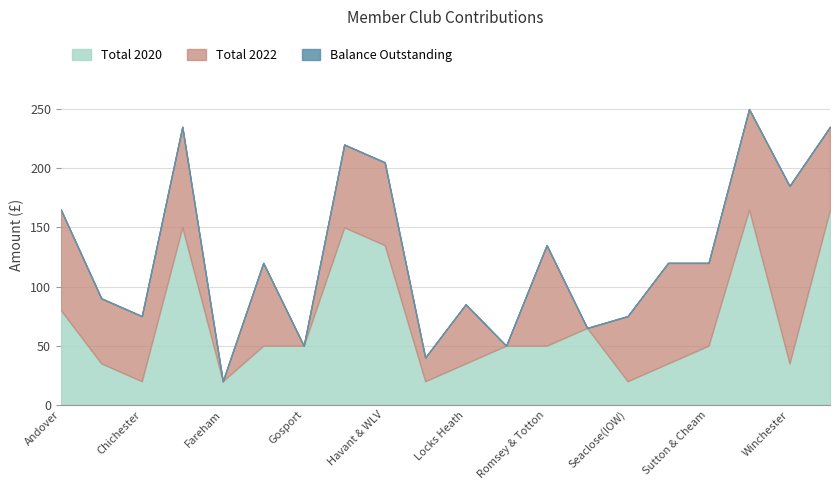

What is the lowest value of the Total 2020 series?

20